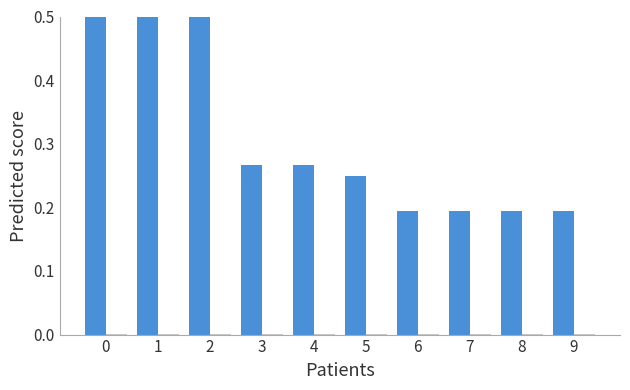

What is the sum of all UIN values?

4.4